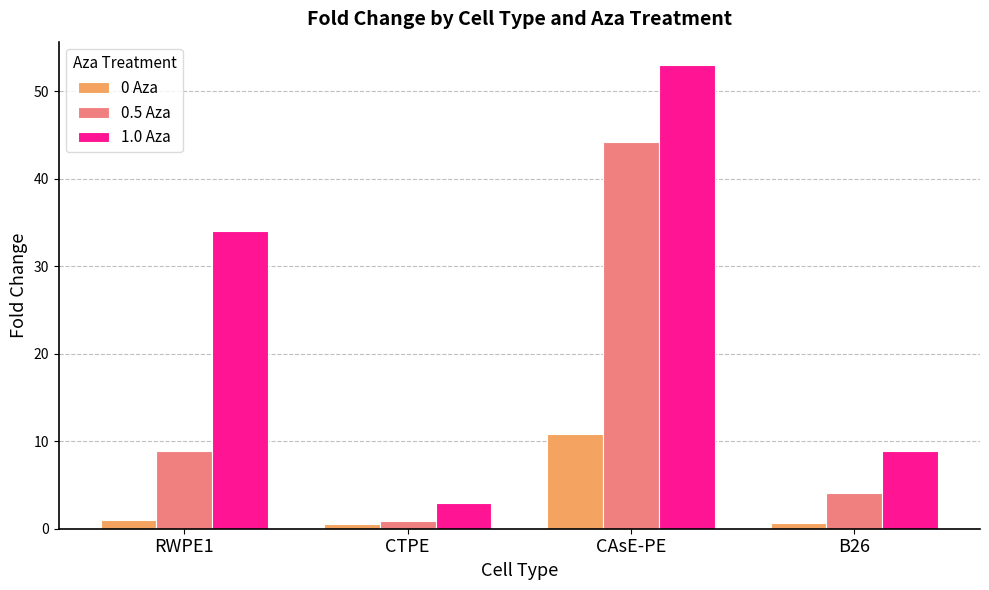

What is the maximum value shown in the chart?

53.0